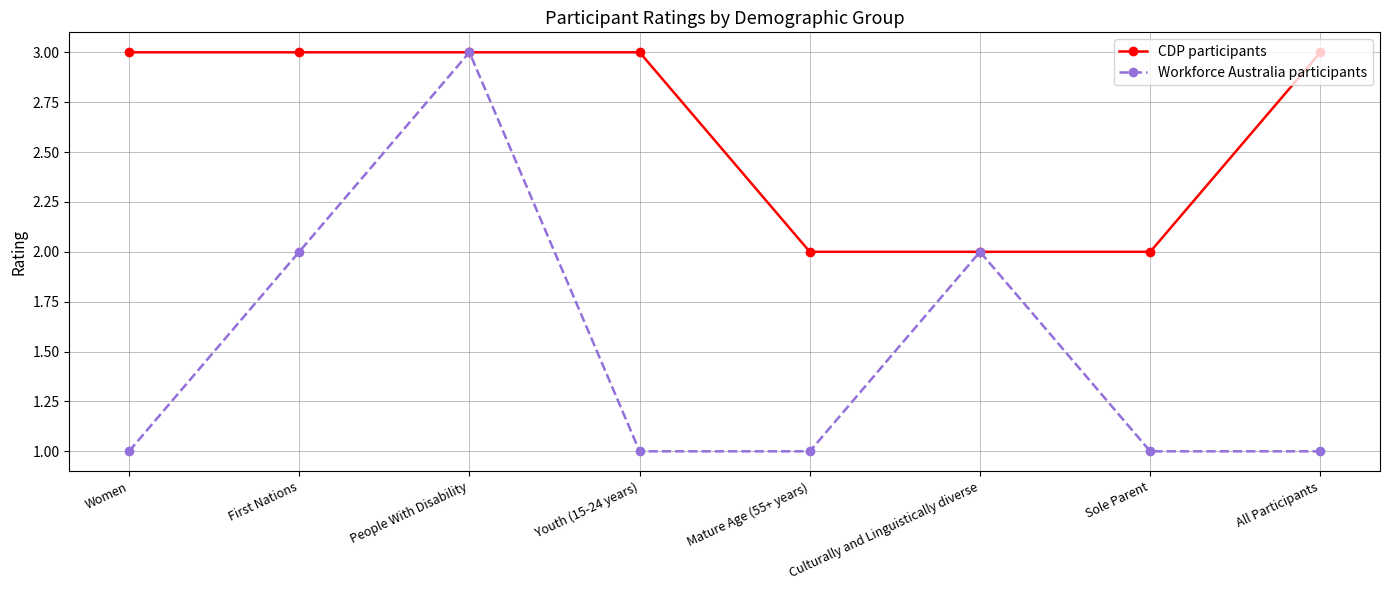

Reading left to right, transcribe all the data shown in this chart.

CDP participants: Women=3	First Nations=3	People With Disability=3	Youth (15-24 years)=3	Mature Age (55+ years)=2	Culturally and Linguistically diverse=2	Sole Parent=2	All Participants=3
Workforce Australia participants: Women=1	First Nations=2	People With Disability=3	Youth (15-24 years)=1	Mature Age (55+ years)=1	Culturally and Linguistically diverse=2	Sole Parent=1	All Participants=1